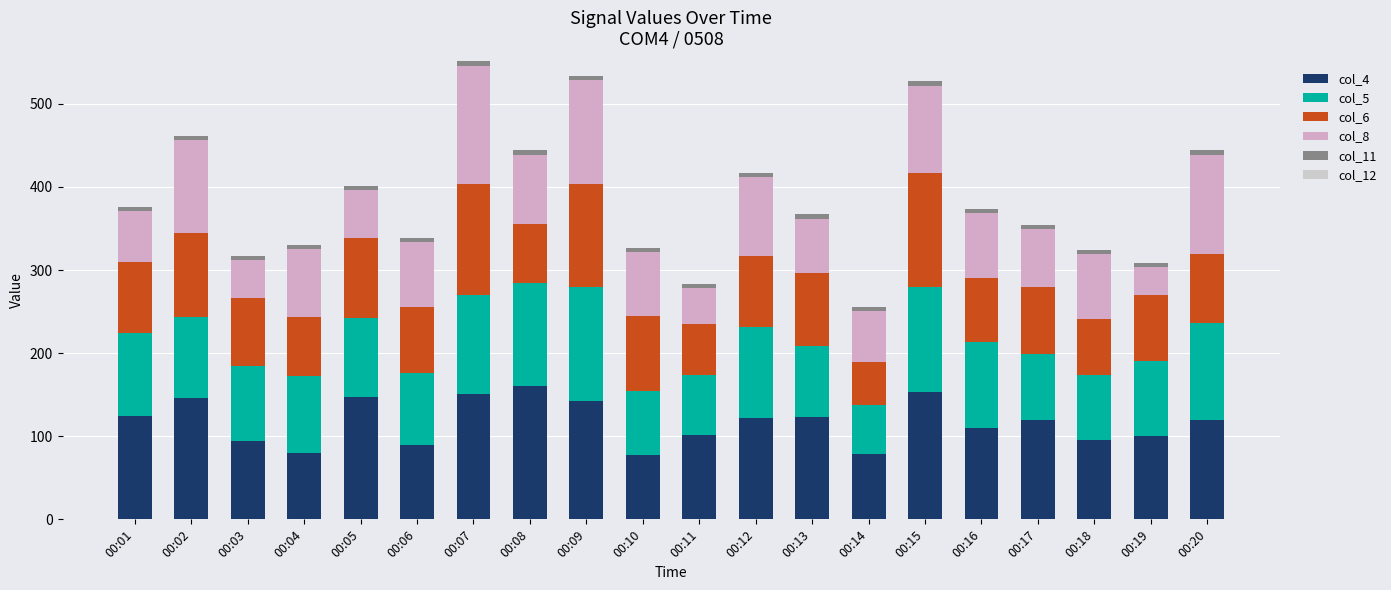

Are the bars grouped side by side (vs. stacked)?

No